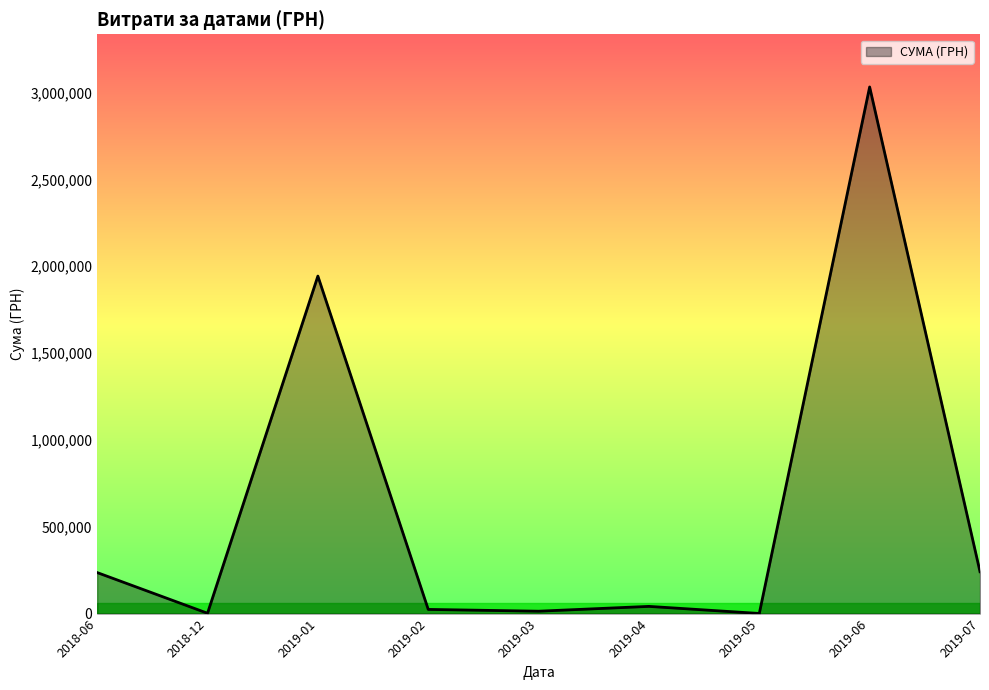

What is the difference between the maximum and minimum values?

3031312.0